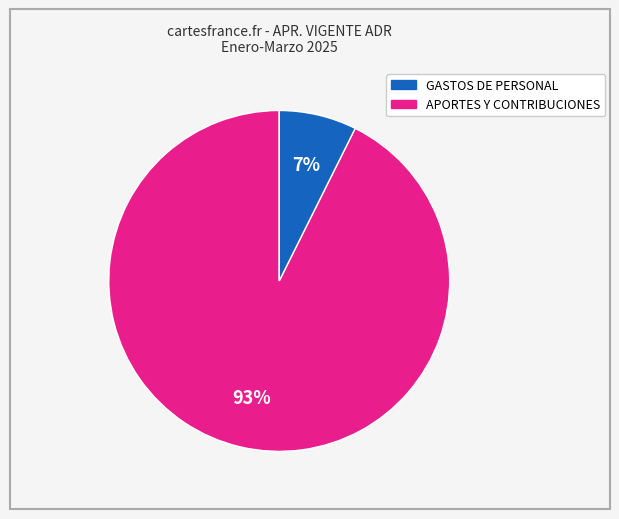

Is there a majority slice in this chart?

Yes